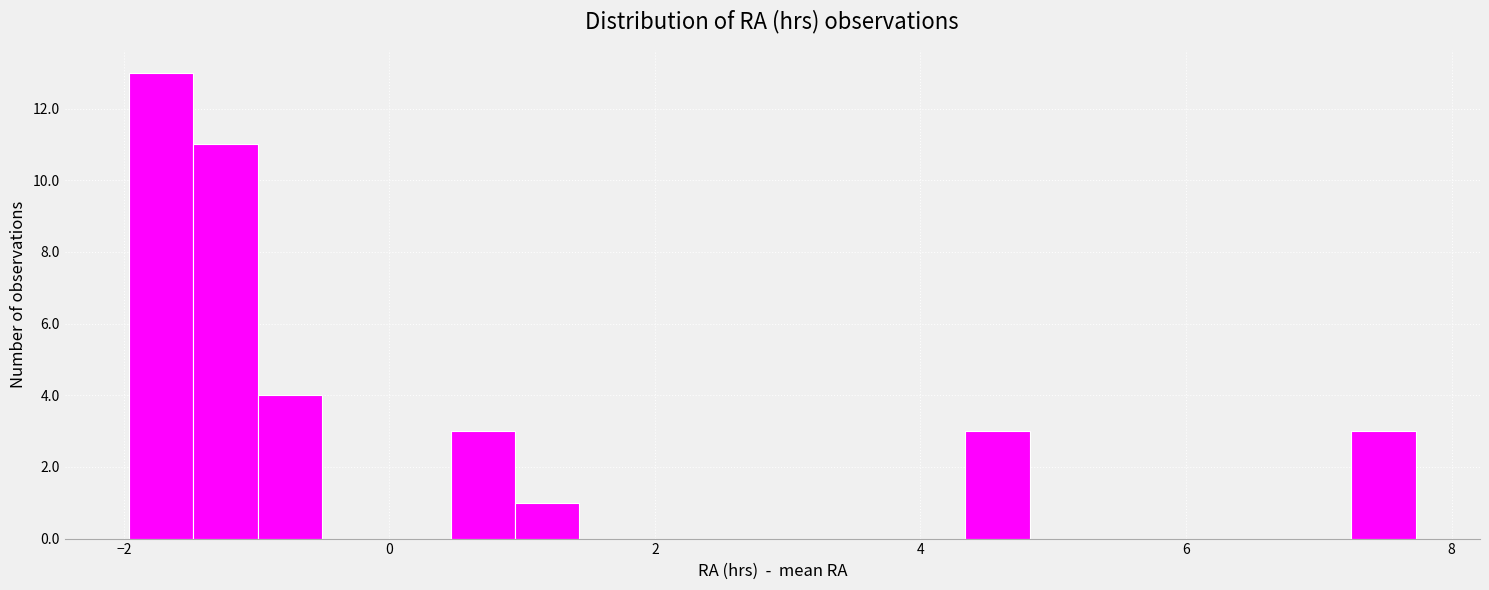

Read against the x-axis, roughly where is the centre of the tallest bar?

-1.8